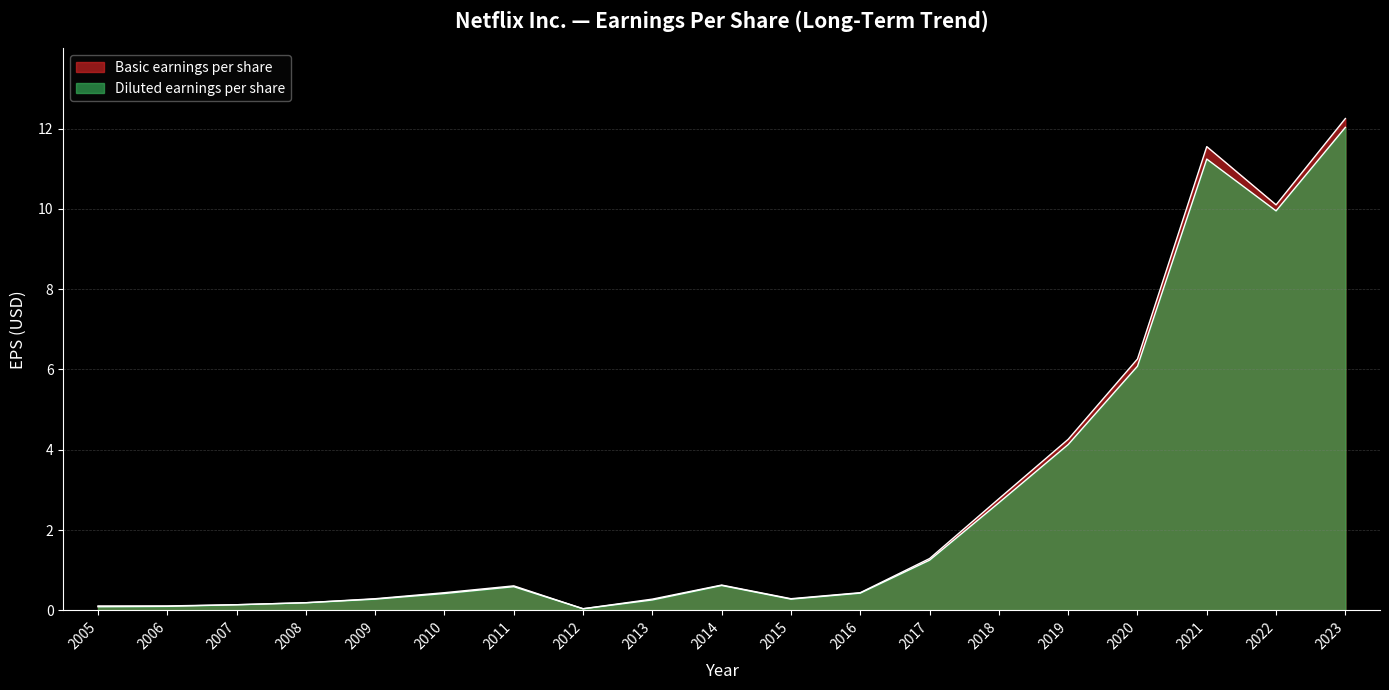

What is the average value of the Basic earnings per share series?

2.7